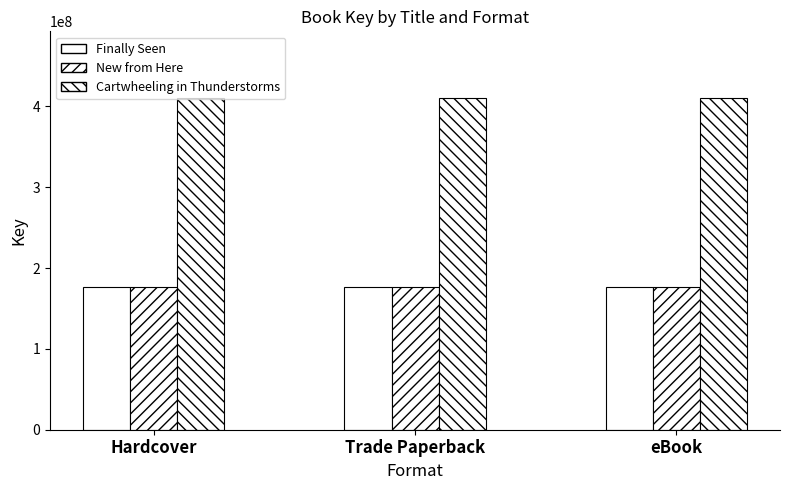

How many categories are shown in the chart?

3